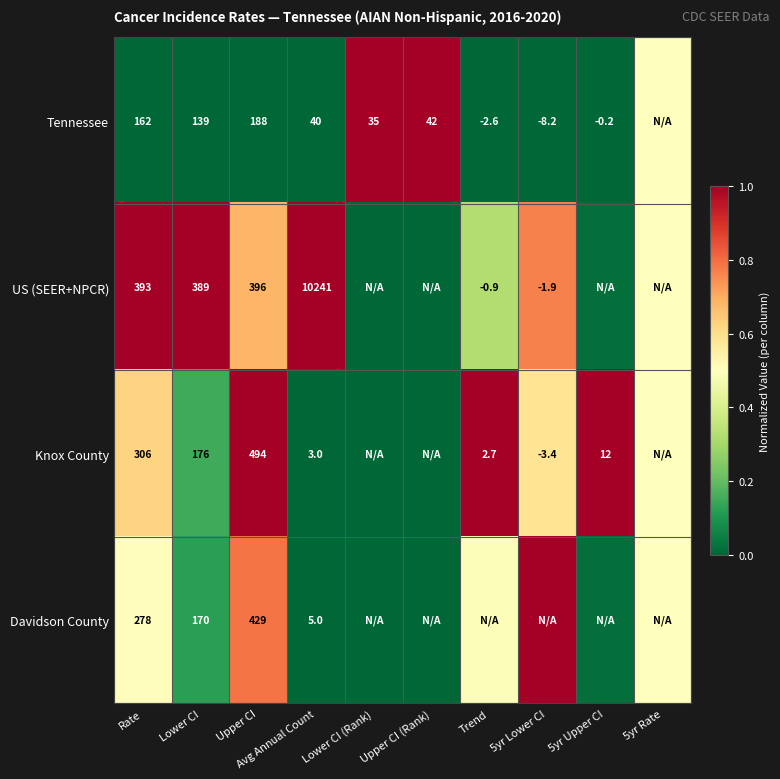

True or false: Knox County has a value of 1.4 at 5yr Upper CI.

False